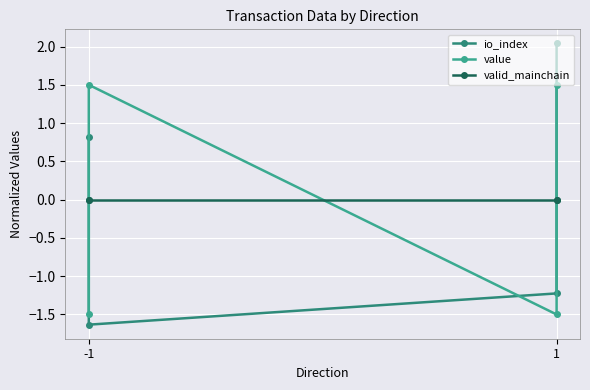

What is the spread (max minus min) of values at 1?

3.1